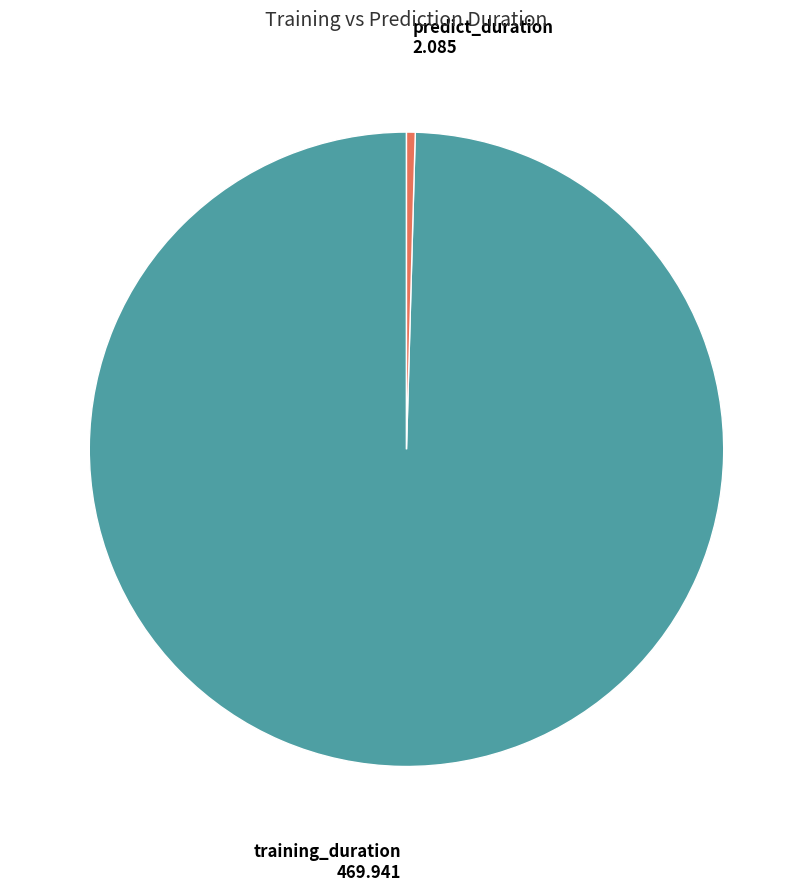

Is there any slice that represents more than half of the pie?

Yes